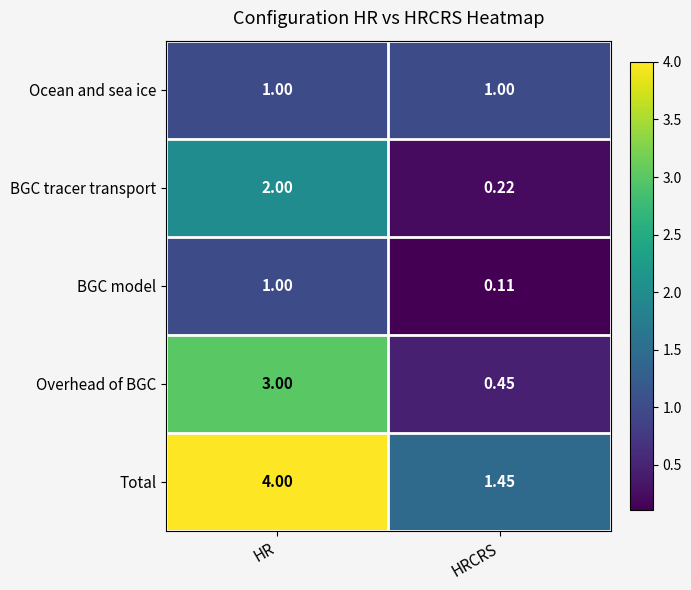

List the labels in order of Overhead of BGC value, smallest first.

HRCRS, HR